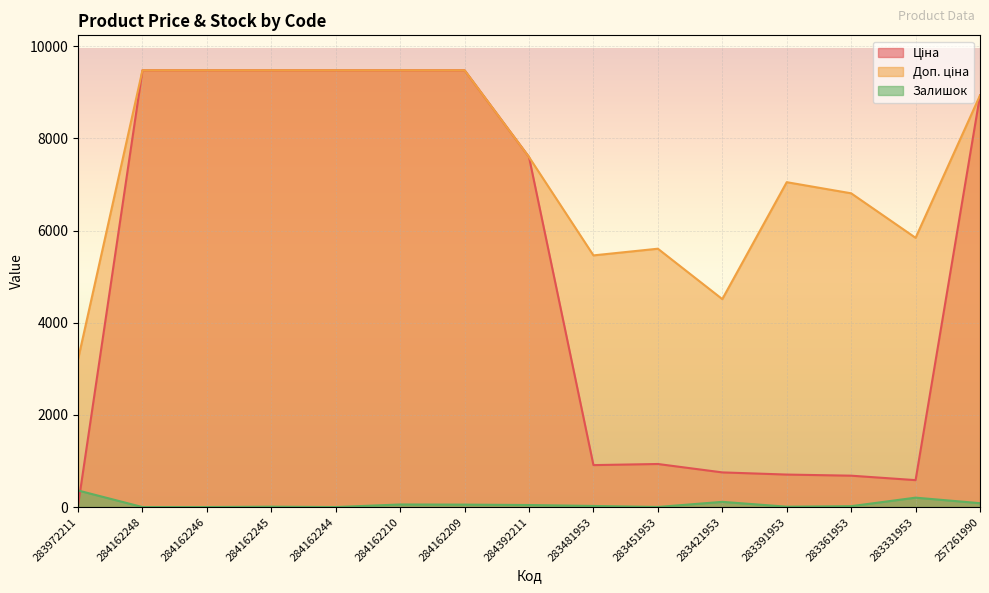

Which label corresponds to the largest value in the chart?

284162248